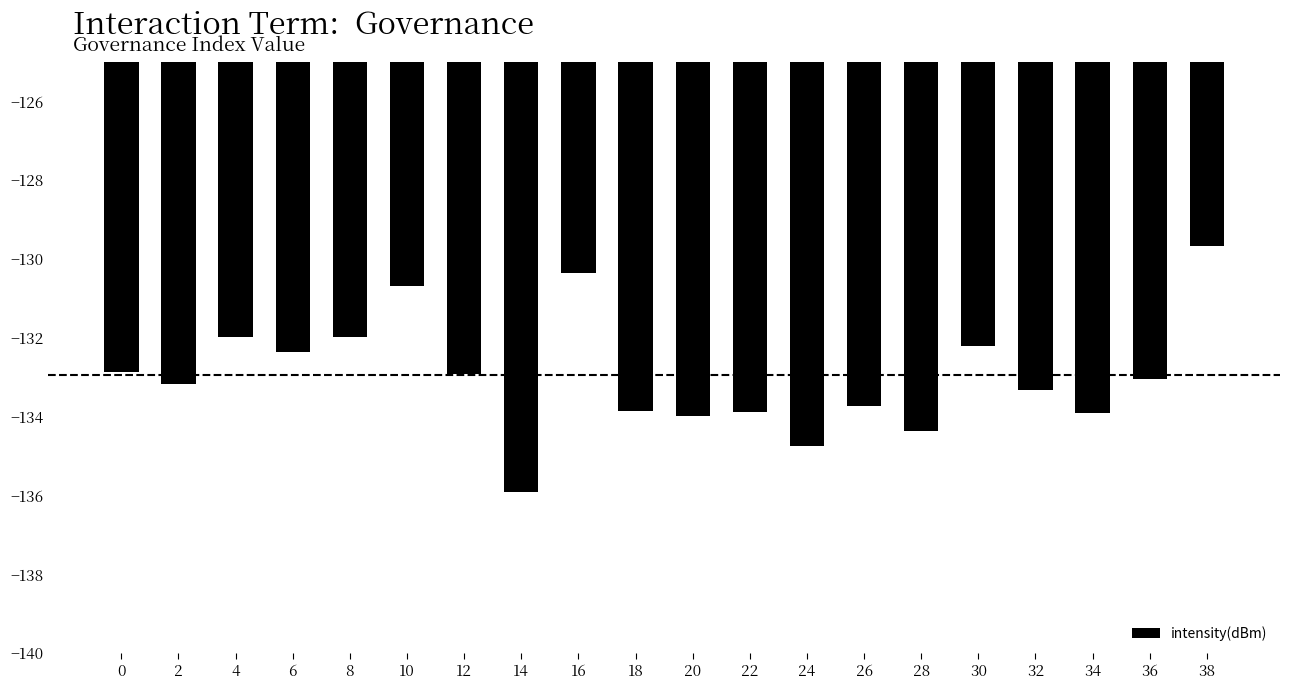

How many values are below -133?

11